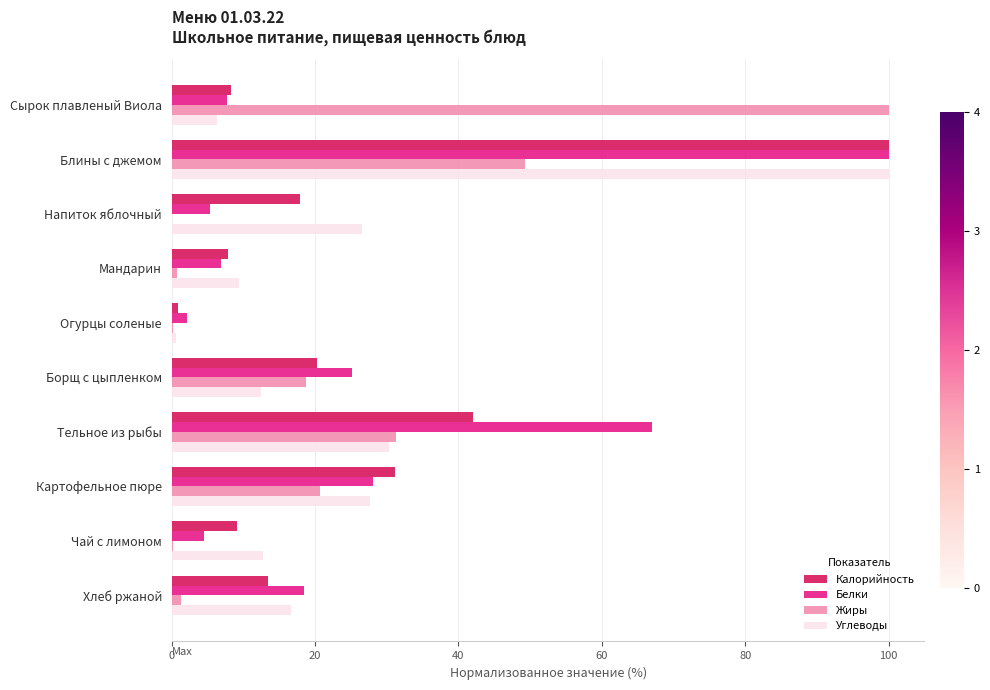

How many data points in Белки are above 18?

5